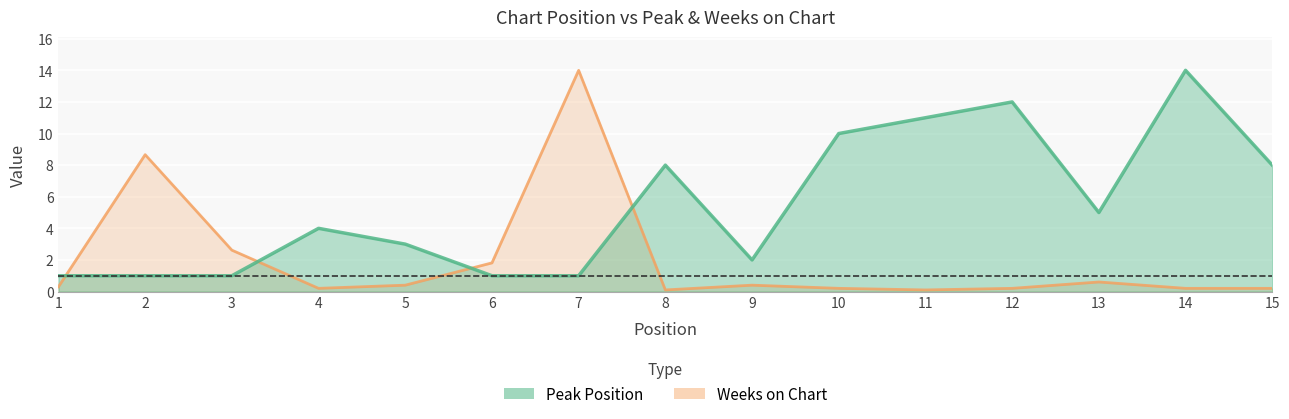

Is the value of Peak Position at 15 greater than the value of Weeks on Chart at 7?

No